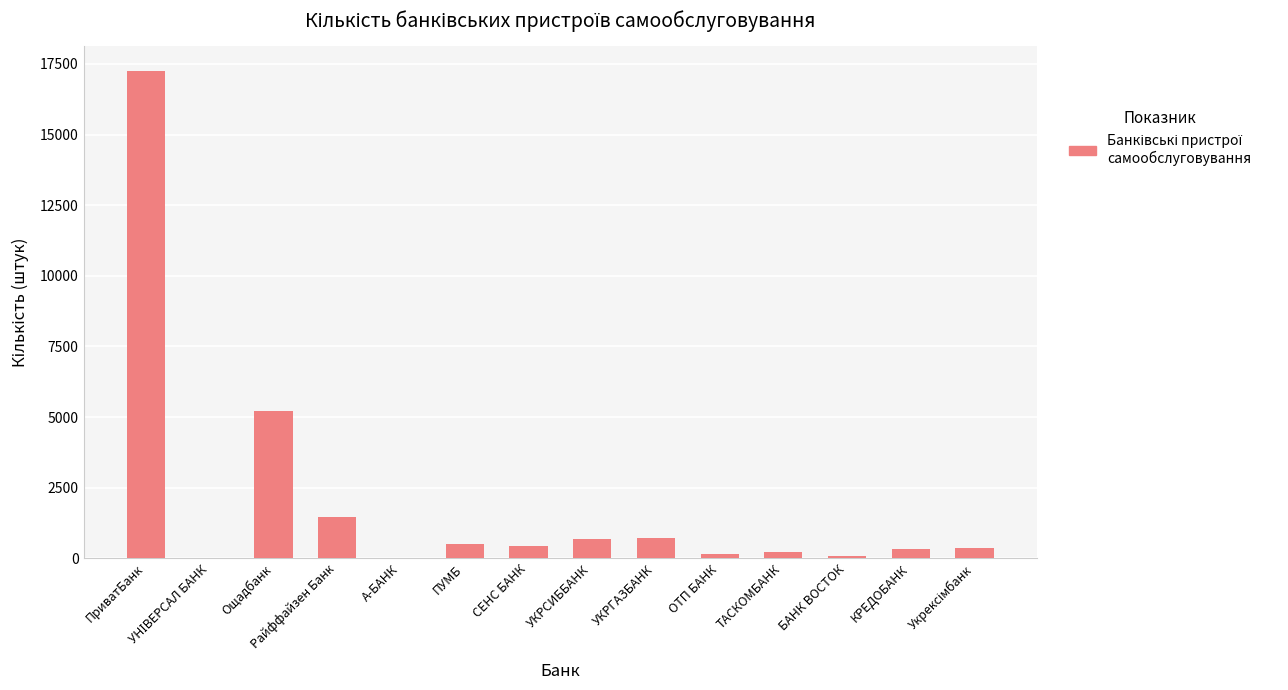

Which has a higher value, КРЕДОБАНК or УКРСИББАНК?

УКРСИББАНК